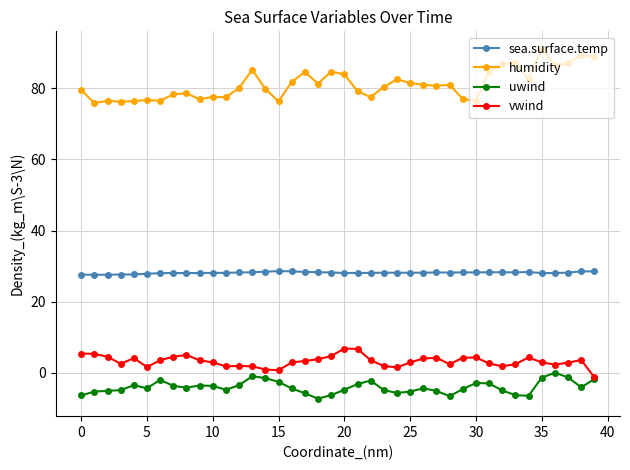

What is the value of the uwind point at the 39th from the left?

-4.1